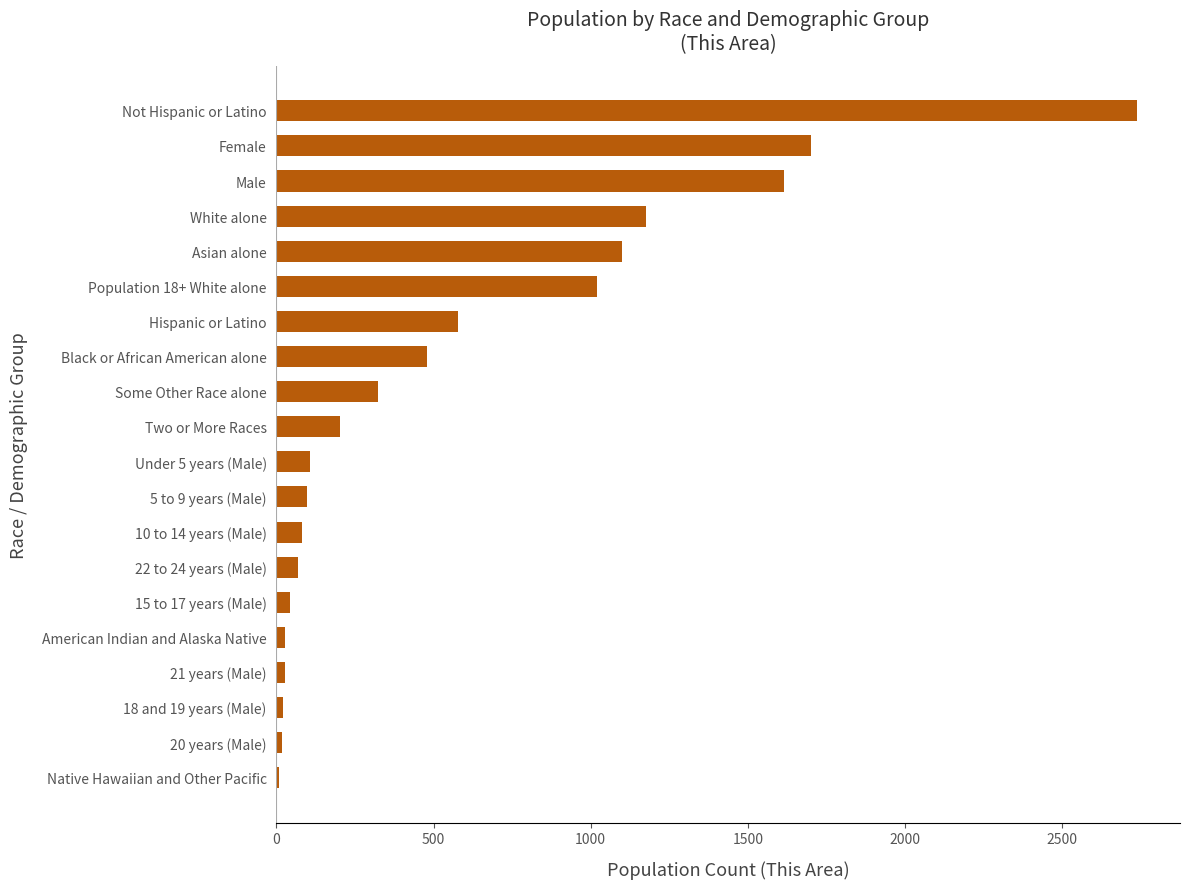

Which has a higher value, Some Other Race alone or Male?

Male